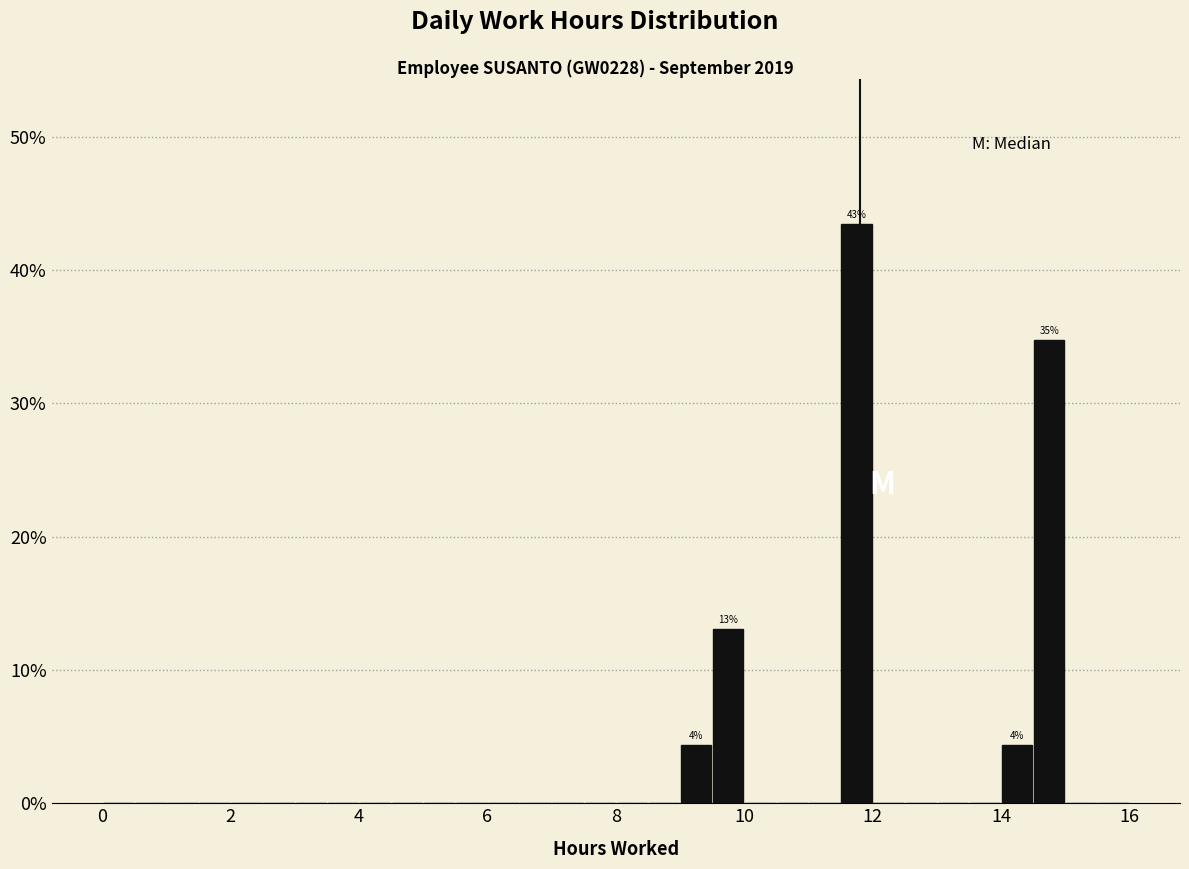

Read against the x-axis, roughly where is the centre of the tallest bar?

11.8